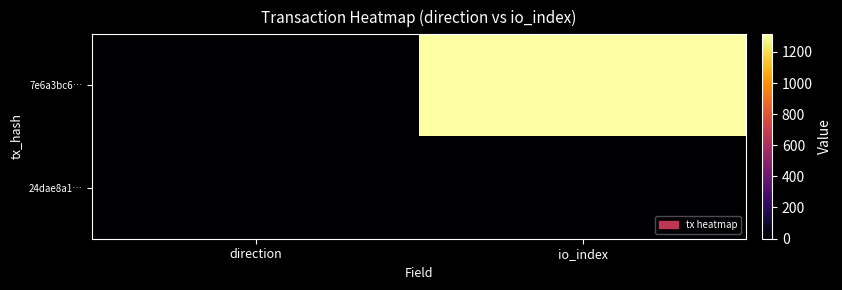

How many categories are shown in the chart?

2